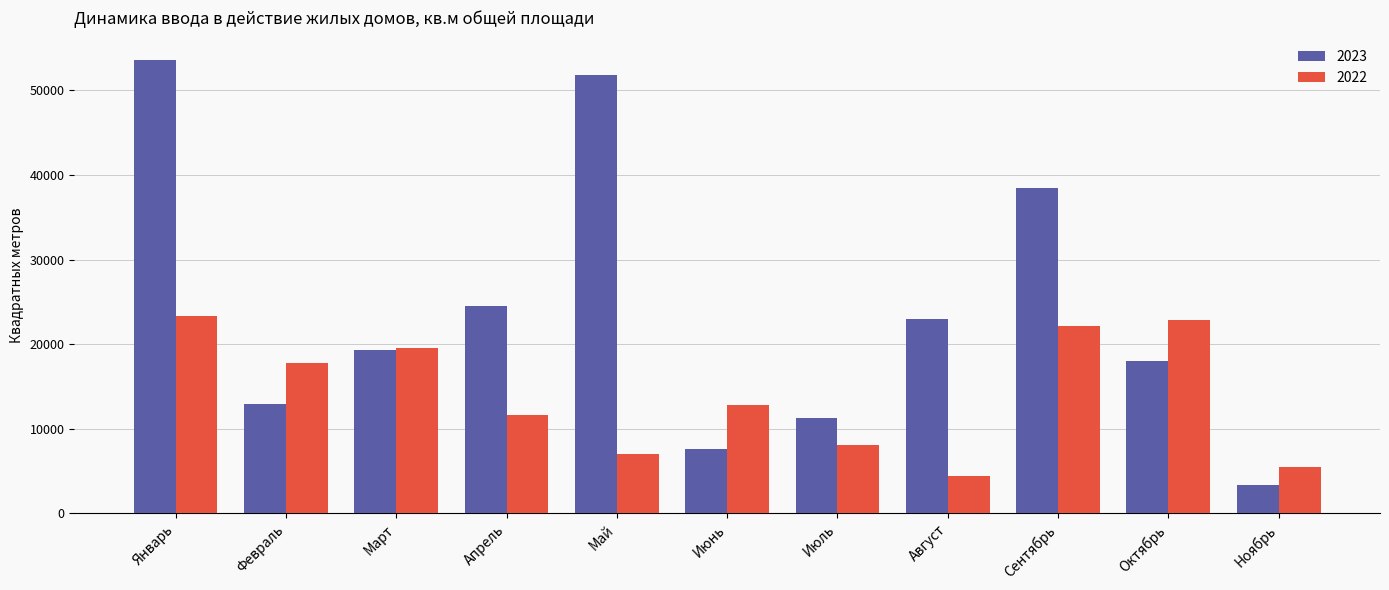

Does the chart contain any negative values?

No